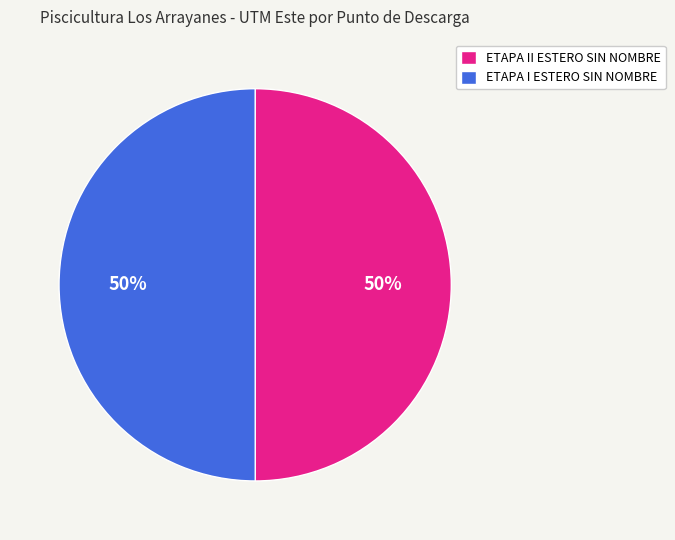

True or false: ETAPA II ESTERO SIN NOMBRE accounts for 50% of the total.

True